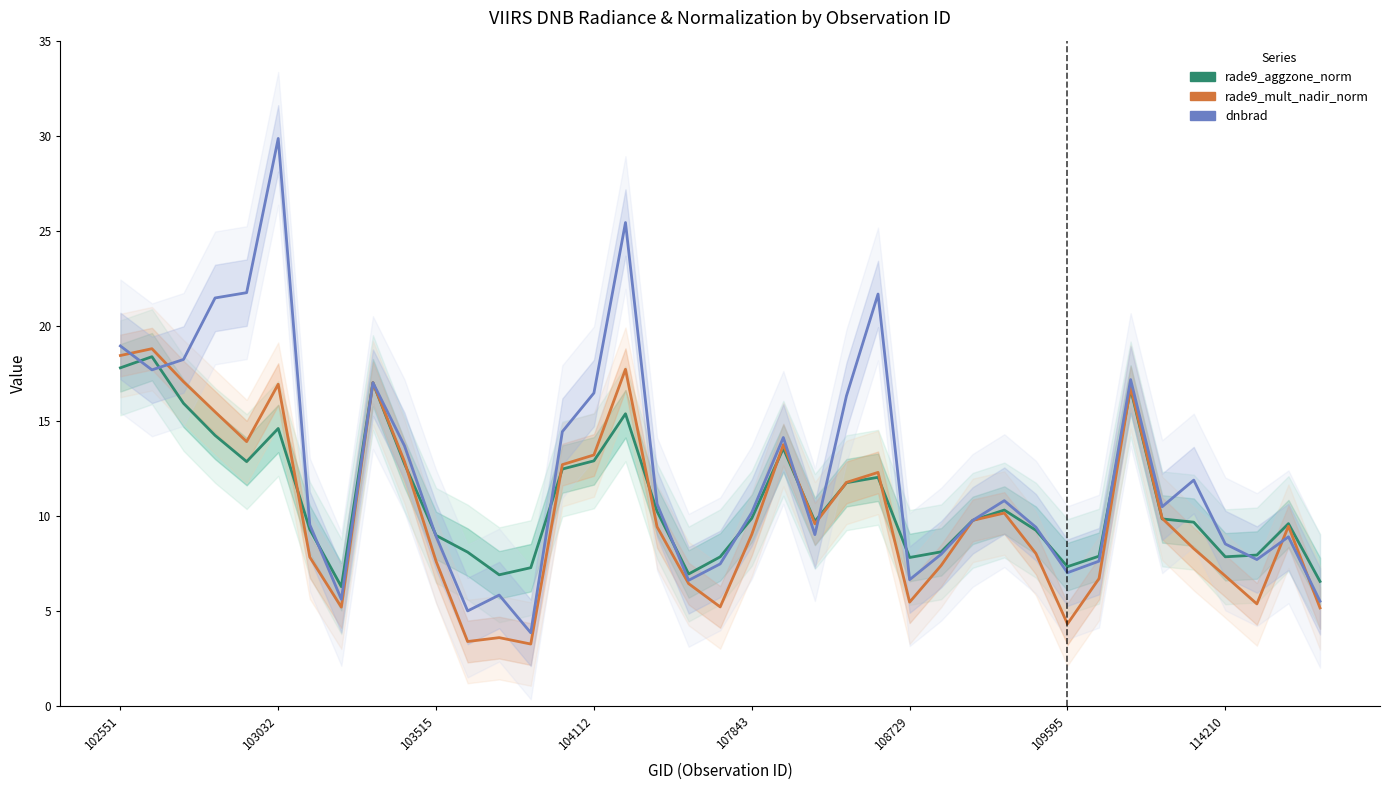

The value of rade9_mult_nadir_norm at 107843 is 9.0. True or false?

True